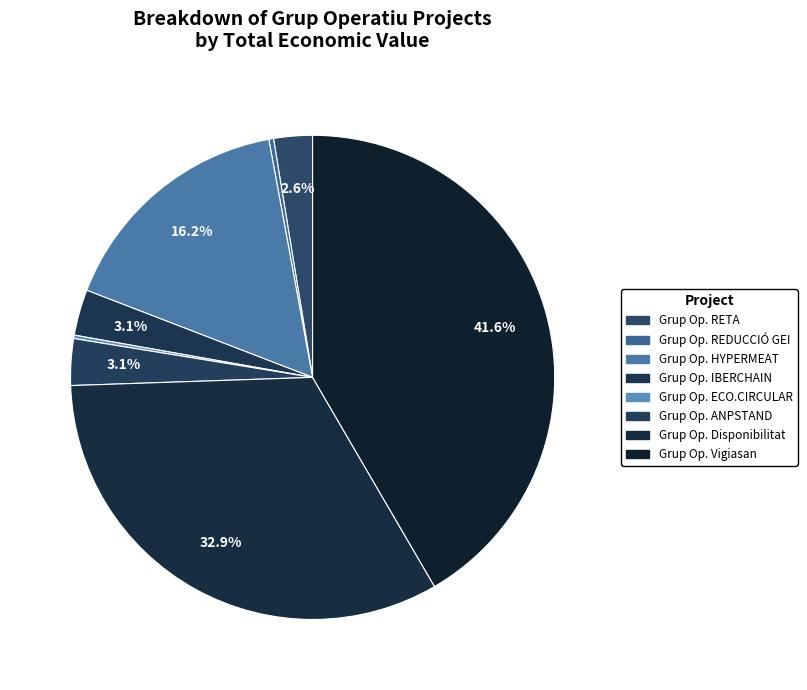

Which slice is the smallest?

Grup Operatiu ECO.CIRCULAR